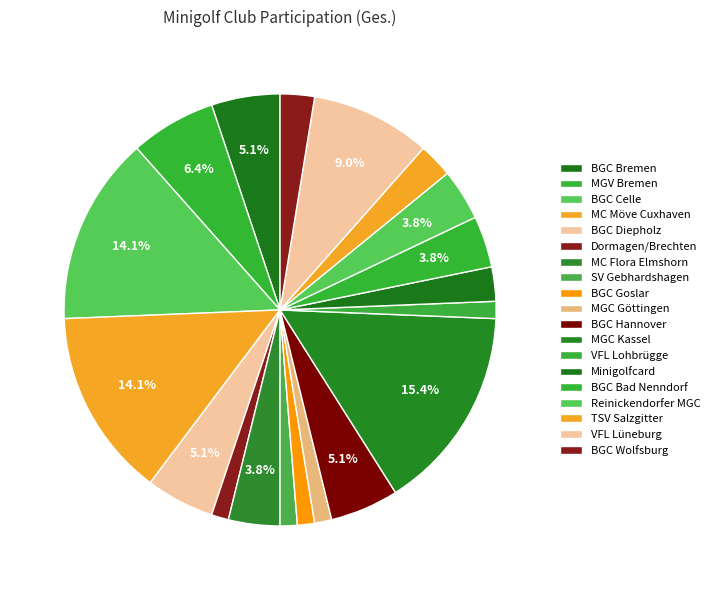

Do MGC Kassel and Reinickendorfer MGC together represent more than half of the pie?

No